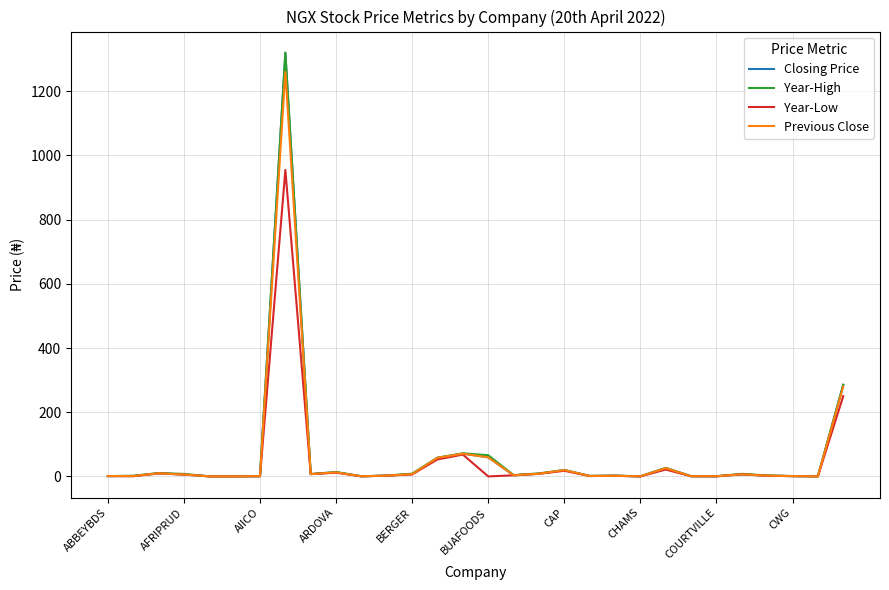

What is the maximum value for Previous Close?

1260.4